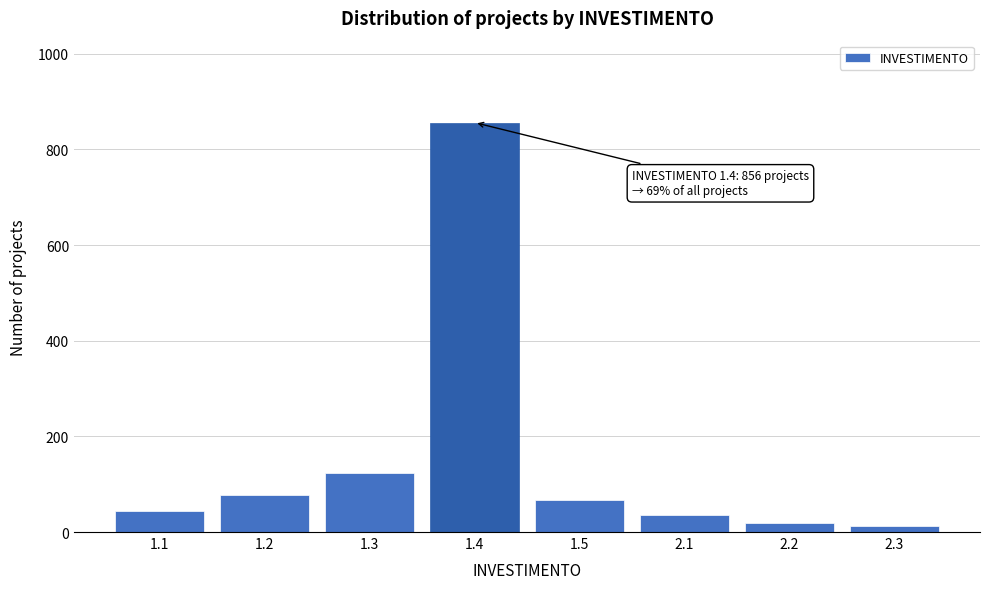

Reading left to right, extract all data points from this chart.

1.1=45	1.2=78	1.3=123	1.4=856	1.5=67	2.1=35	2.2=18	2.3=12